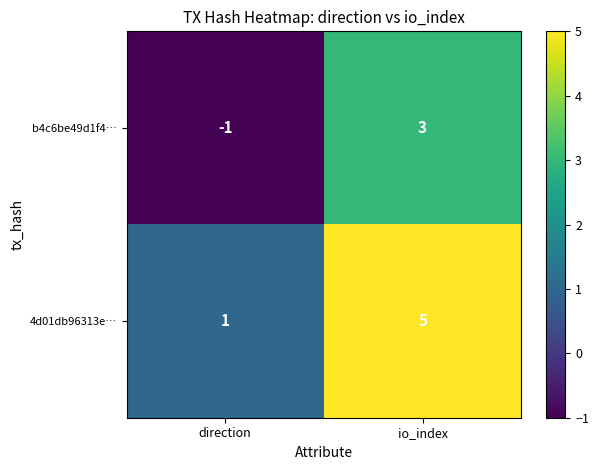

Rank the series by their maximum value, from lowest to highest.

b4c6be49d1f4…, 4d01db96313e…